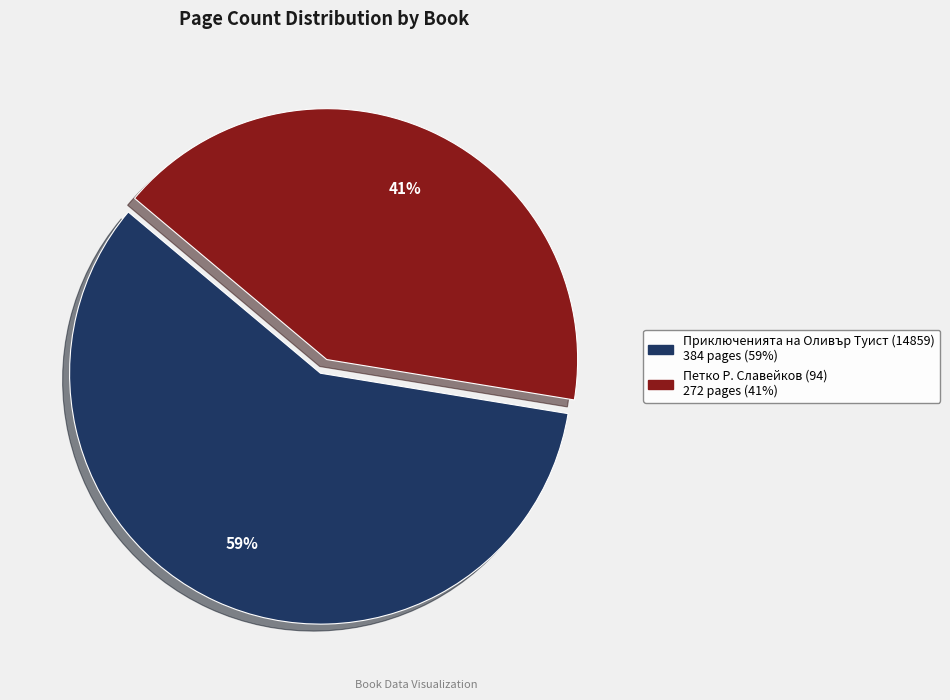

Do Приключенията на Оливър Туист (14859) and Петко Р. Славейков (94) together represent more than half of the pie?

Yes